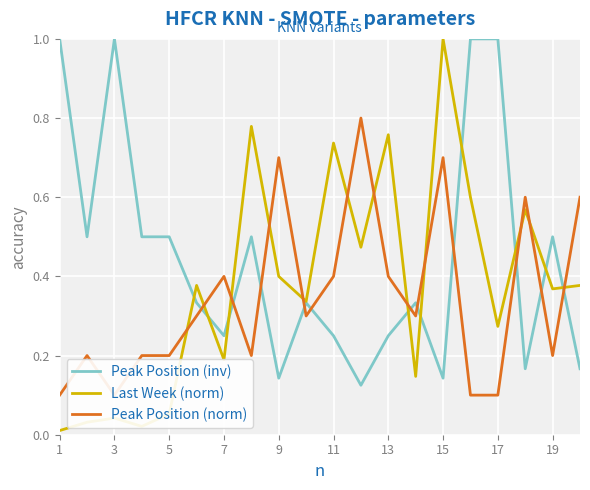

What are all the series names shown in the legend?

Peak Position (inv), Last Week (norm), Peak Position (norm)